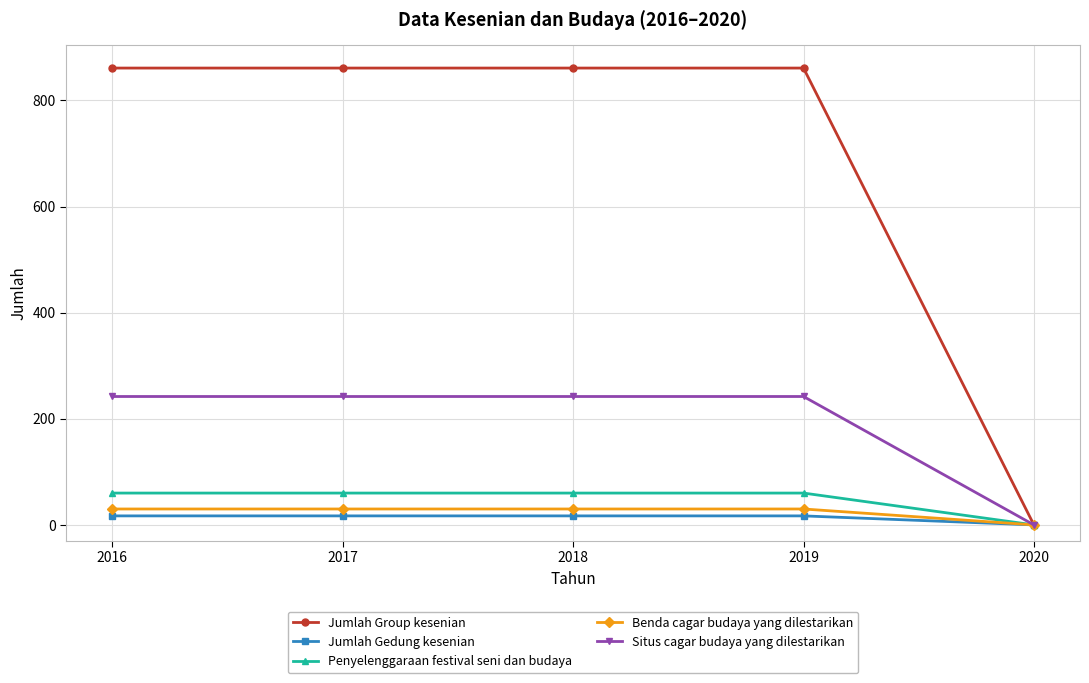

What is the spread (max minus min) of values at 2019?

844